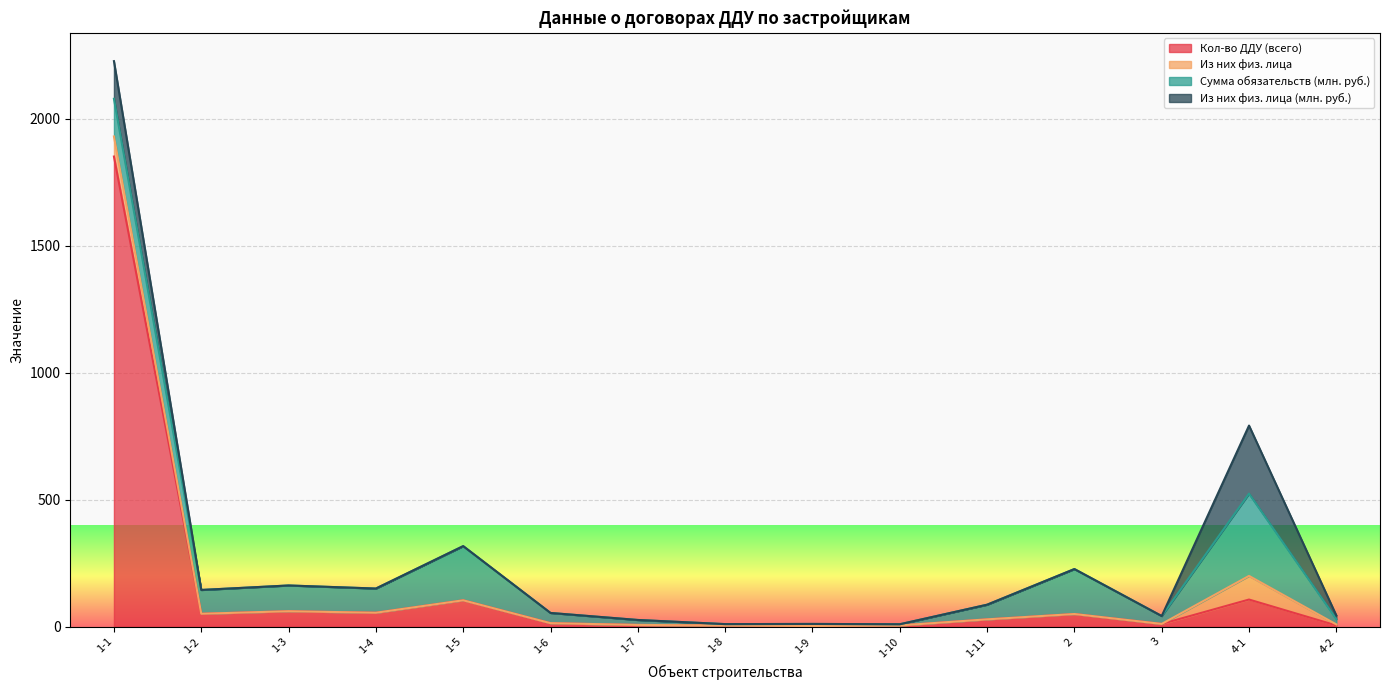

The value of Кол-во ДДУ (всего) at 12-5 is 0.5. True or false?

False